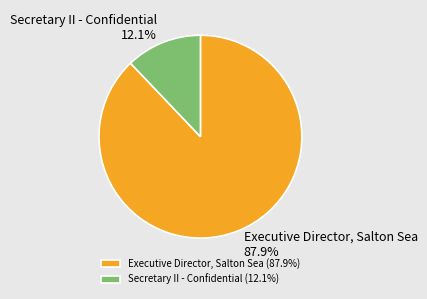

To the nearest percent, what is the difference between the largest and smallest slice percentages?

76%